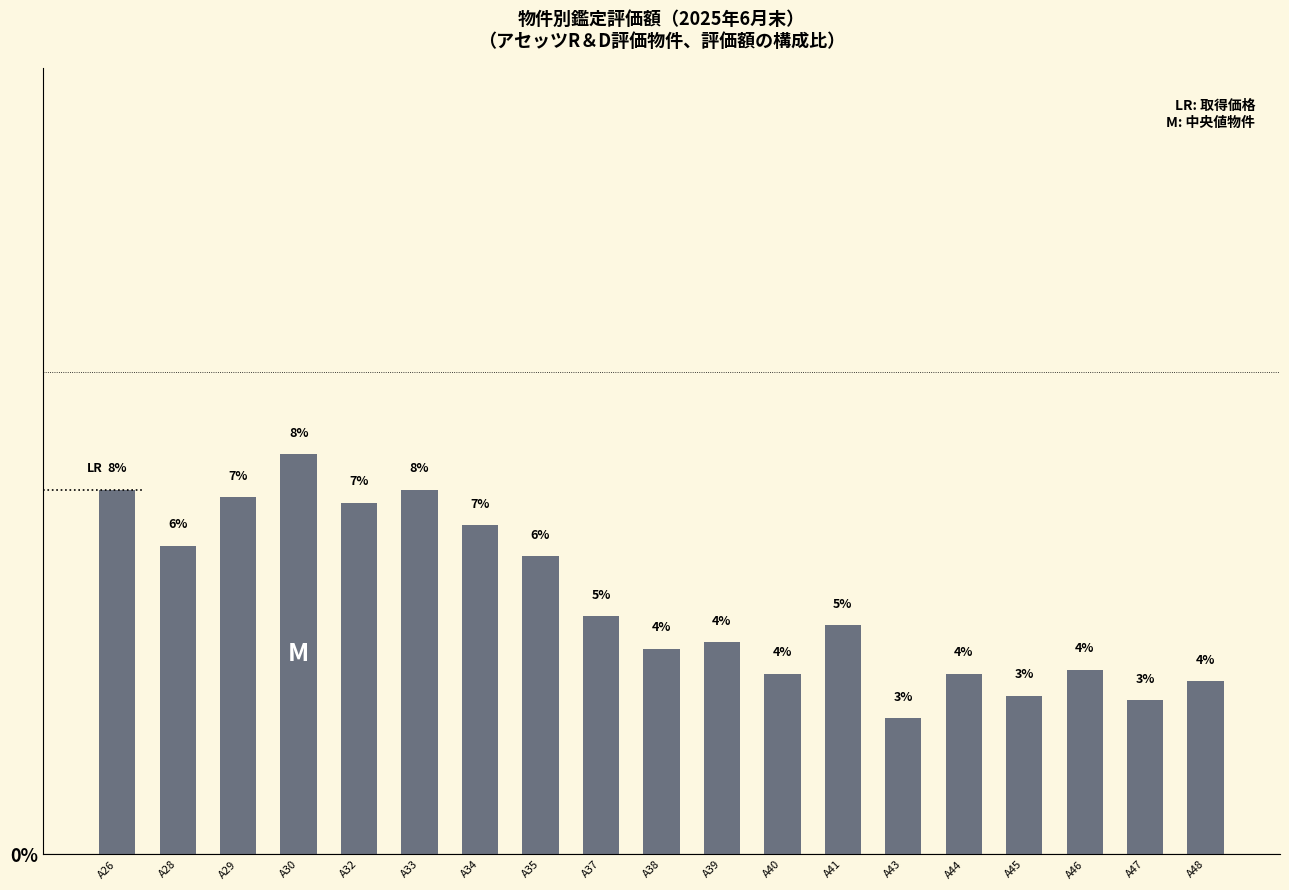

How many bars are there in total?

19